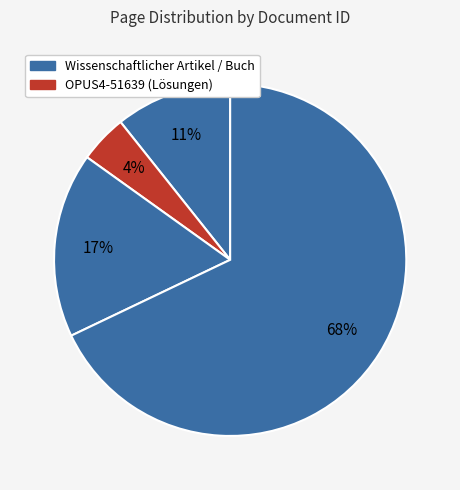

Count the number of slices in the pie.

4